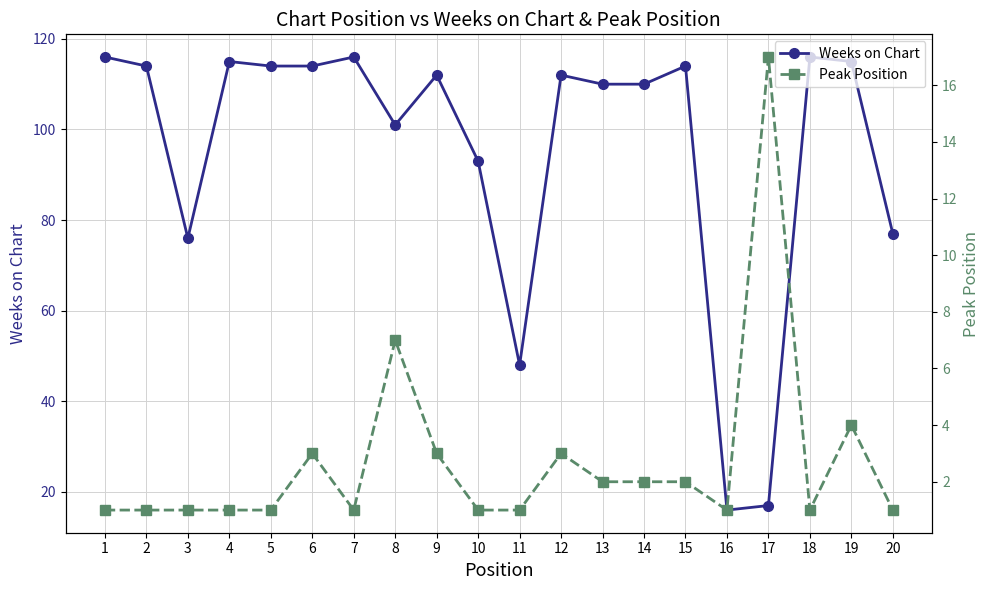

The value of Weeks on Chart at 12 is 192. True or false?

False